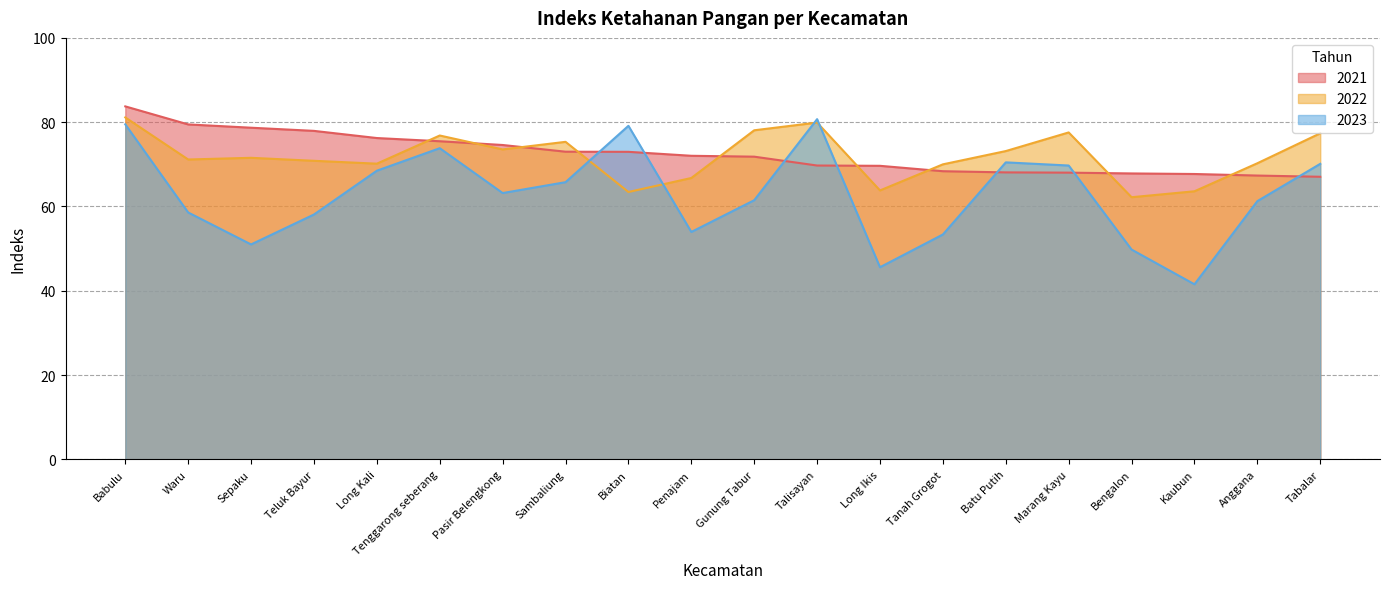

What is the difference between the highest and lowest values at Sambaliung?

9.6